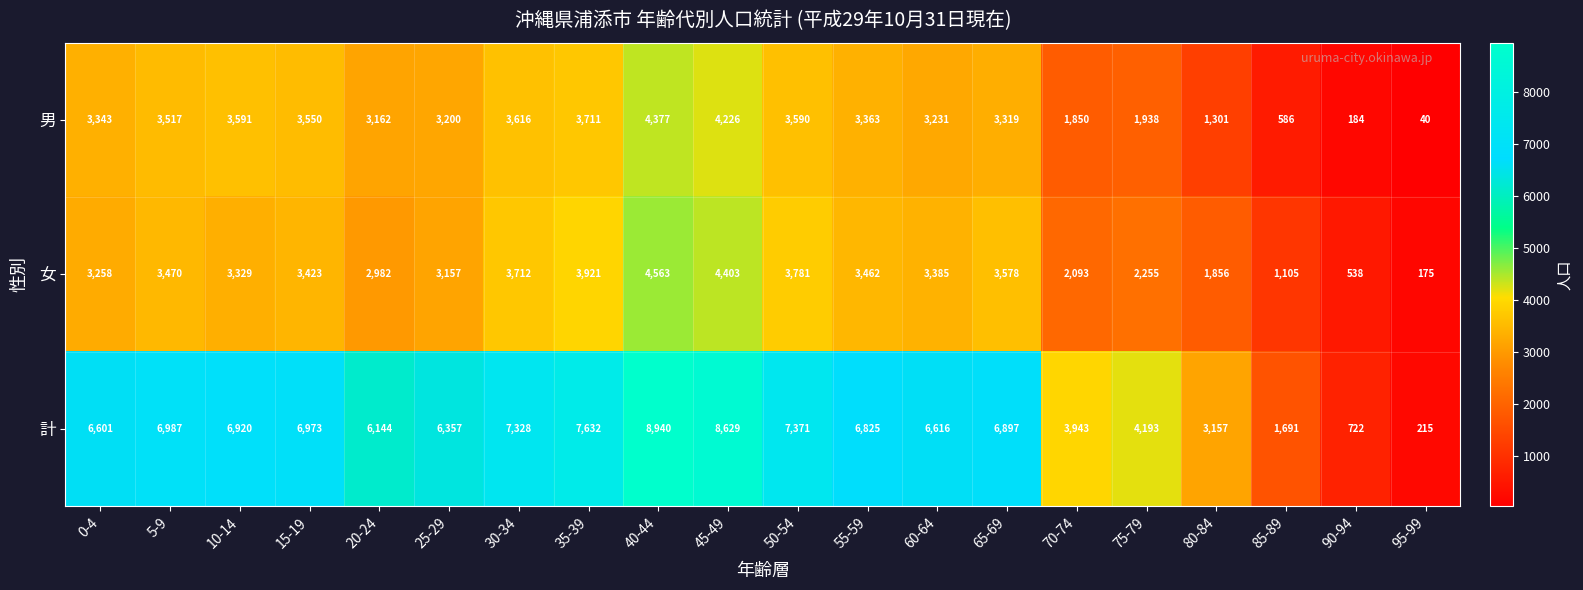

Is it true that 男 equals 1938 at 75-79?

True